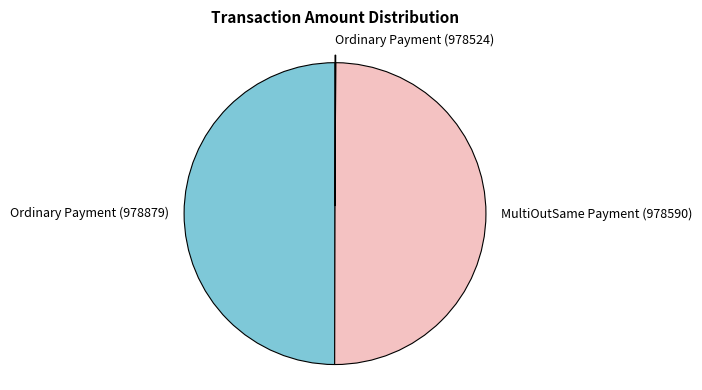

What is the ratio of the value at MultiOutSame Payment (978590) to the value at Ordinary Payment (978879)?

1.0